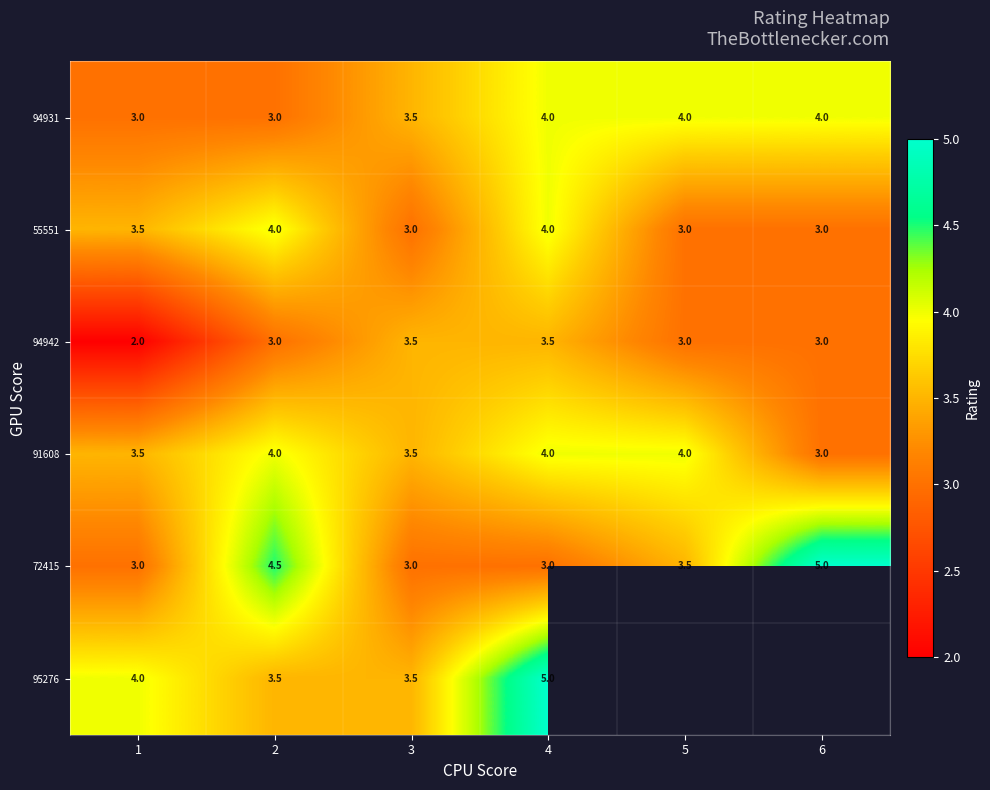

Which has a higher value, 2 or 4?

4